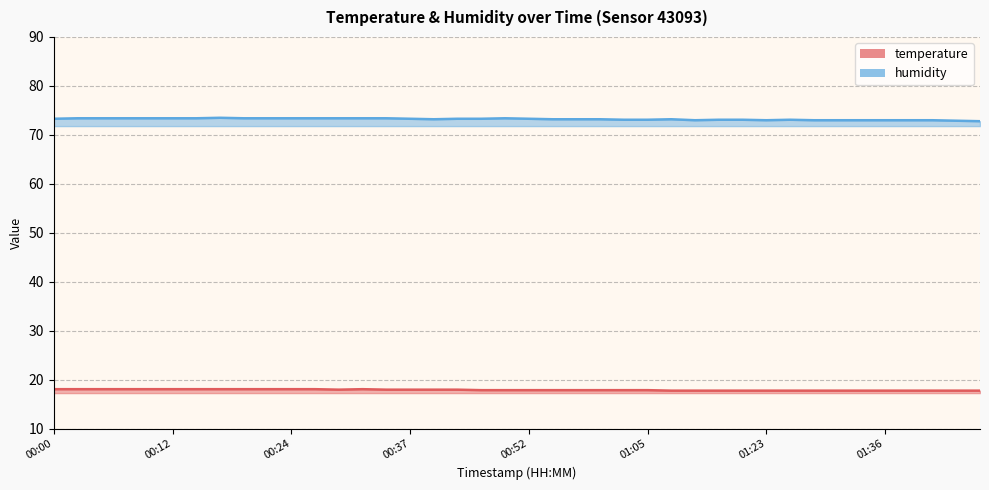

Reading right to left, extract all data points from this chart.

temperature: 17.8	17.8	17.8	17.8	17.8	17.8	17.8	17.8	17.8	17.8	17.8	17.8	17.8	17.8	17.9	17.9	17.9	17.9	17.9	17.9	17.9	17.9	18.0	18.0	18.0	18.0	18.1	18.0	18.1	18.1	18.1	18.1	18.1	18.1	18.1	18.1	18.1	18.1	18.1	18.1
humidity: 72.8	72.9	73.0	73.0	73.0	73.0	73.0	73.0	73.1	73.0	73.1	73.1	73.0	73.2	73.1	73.1	73.2	73.2	73.2	73.3	73.4	73.3	73.3	73.2	73.3	73.4	73.4	73.4	73.4	73.4	73.4	73.4	73.5	73.4	73.4	73.4	73.4	73.4	73.4	73.3